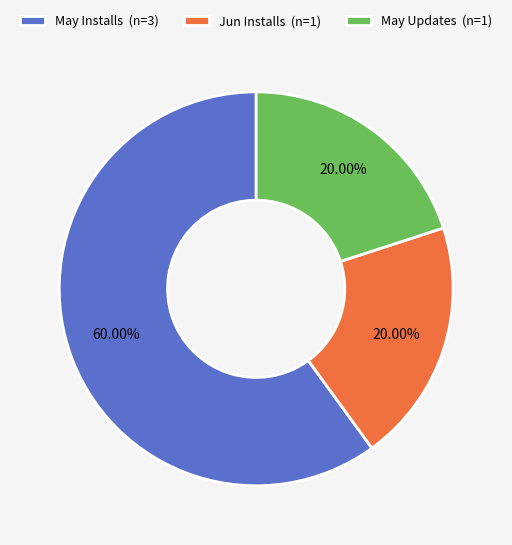

To the nearest percent, what is the average slice percentage?

33%